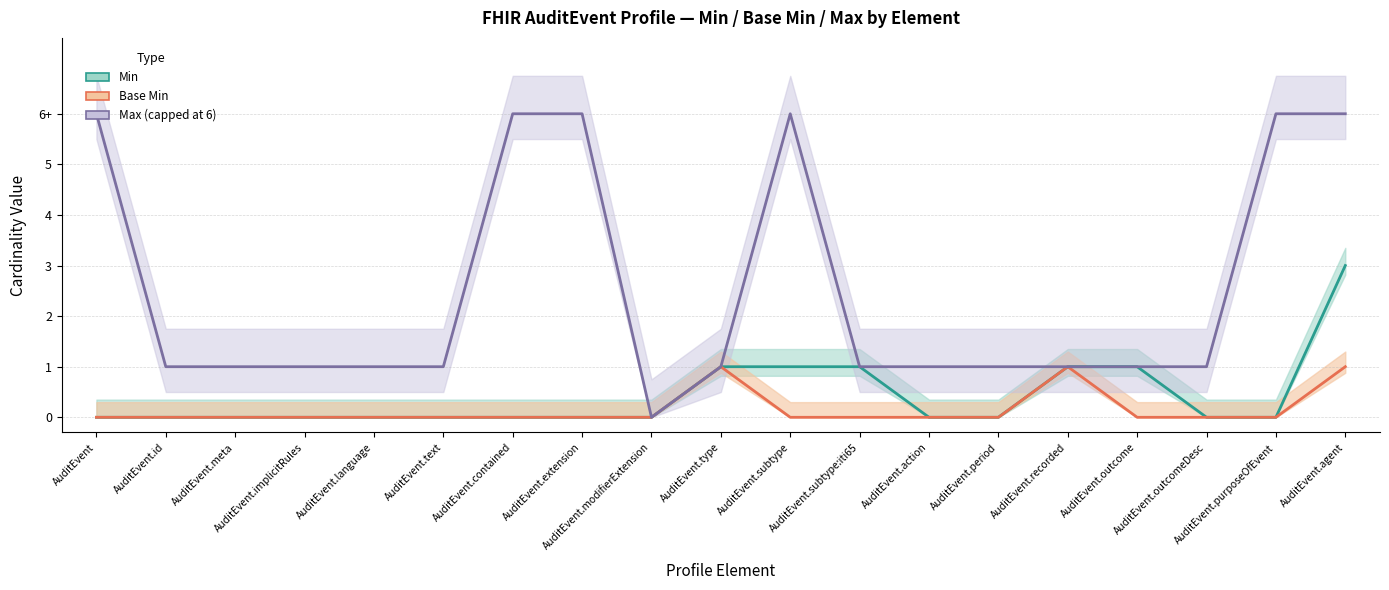

At which category does Max (numeric) reach its first local peak?

AuditEvent.subtype